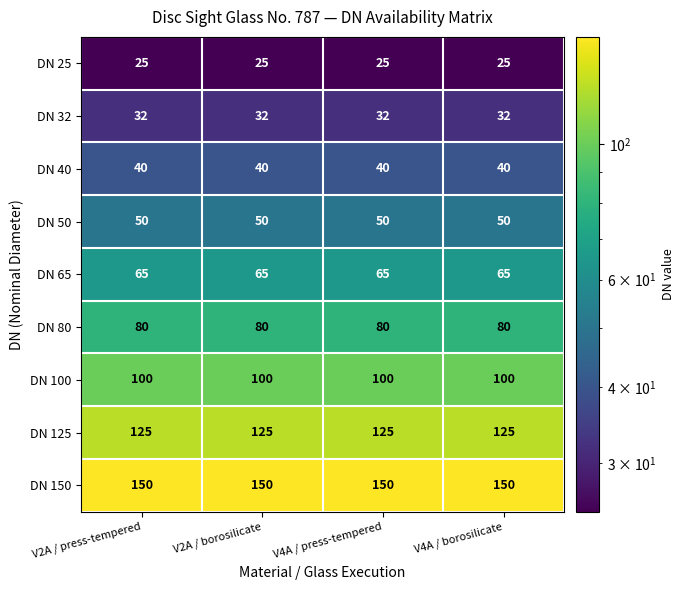

At V4A / borosilicate, list the series in order from largest to smallest.

DN 150, DN 125, DN 100, DN 80, DN 65, DN 50, DN 40, DN 32, DN 25